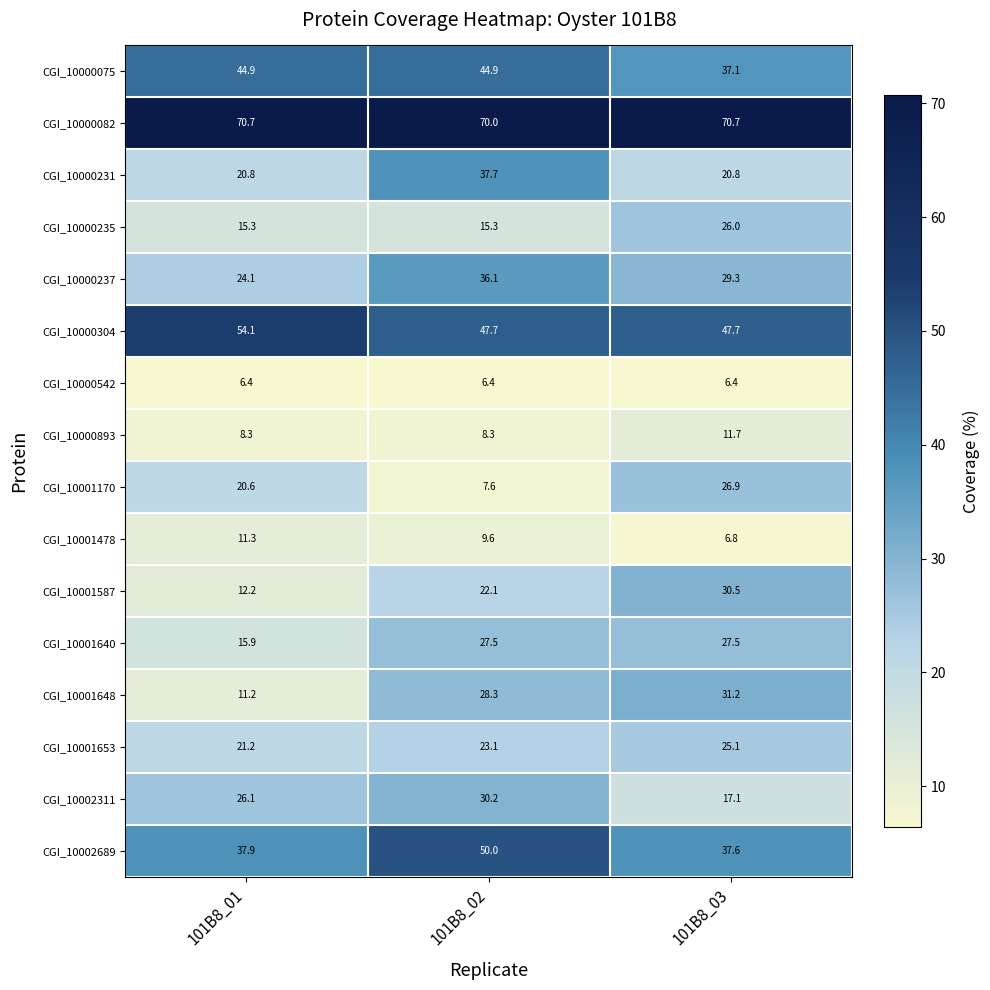

Which series has the largest total across all categories?

CGI_10000082